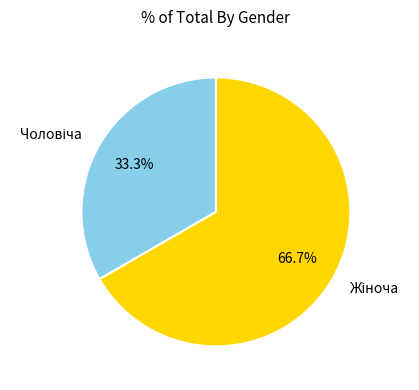

Is there any slice that represents more than half of the pie?

Yes